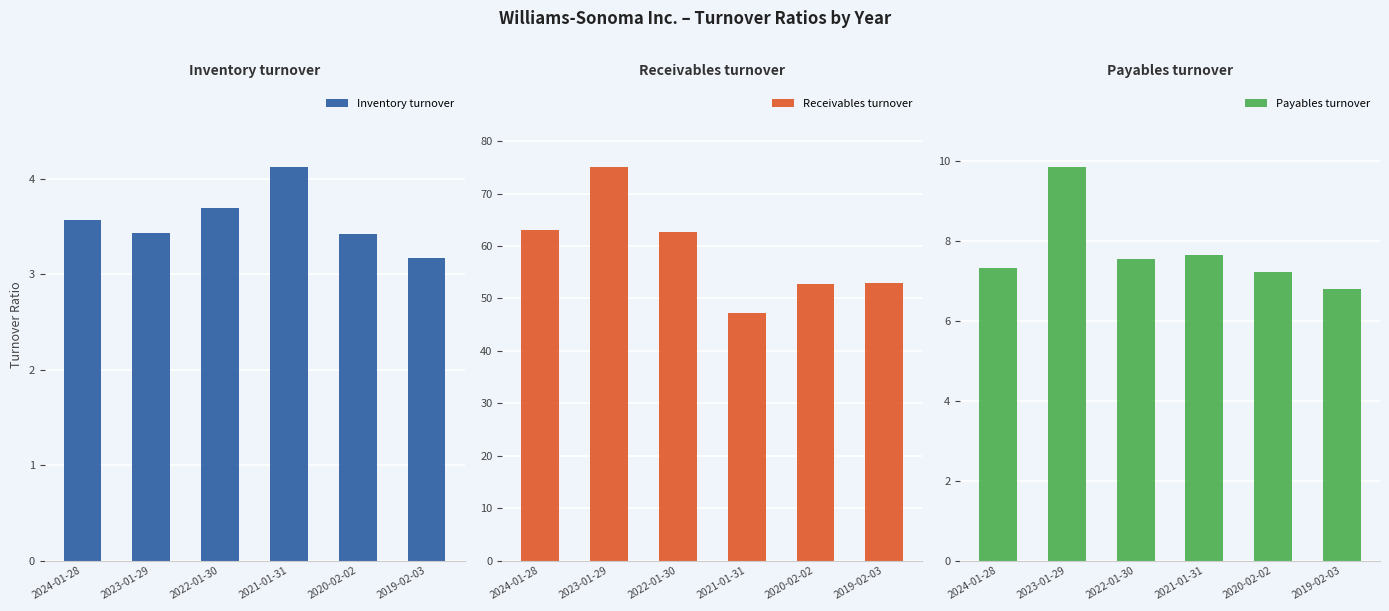

Between 2023-01-29 and 2020-02-02, which series saw the biggest shift?

Receivables turnover